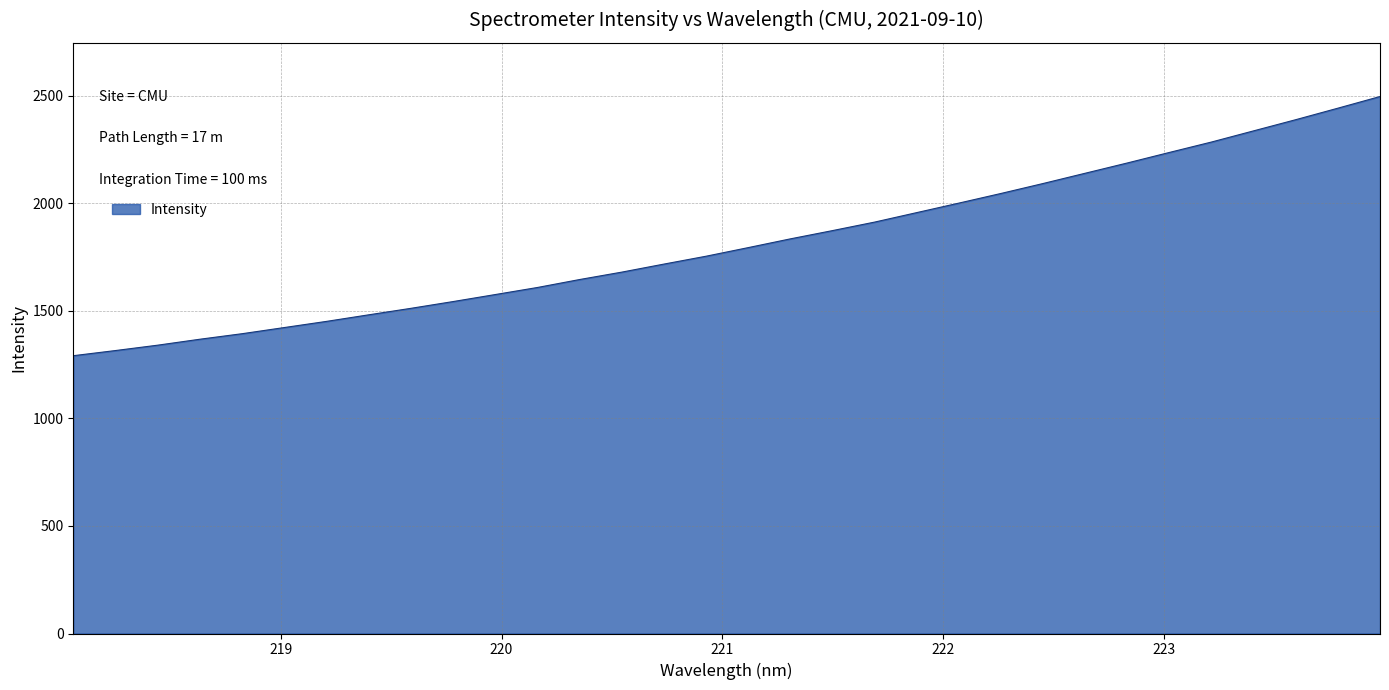

What is the maximum value shown in the chart?

2497.0